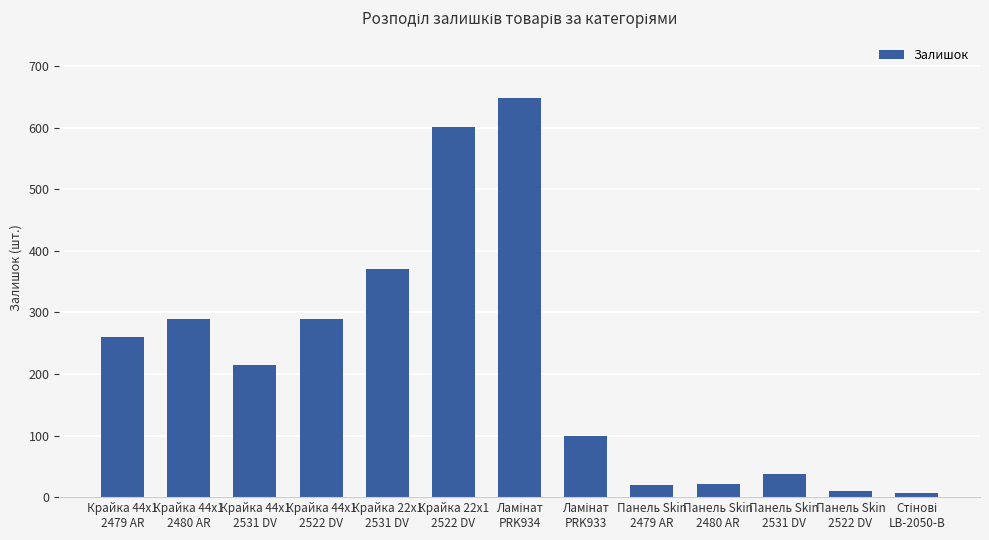

What is the difference between the values at Панель Skin
2480 AR and Крайка 44x1
2480 AR?

269